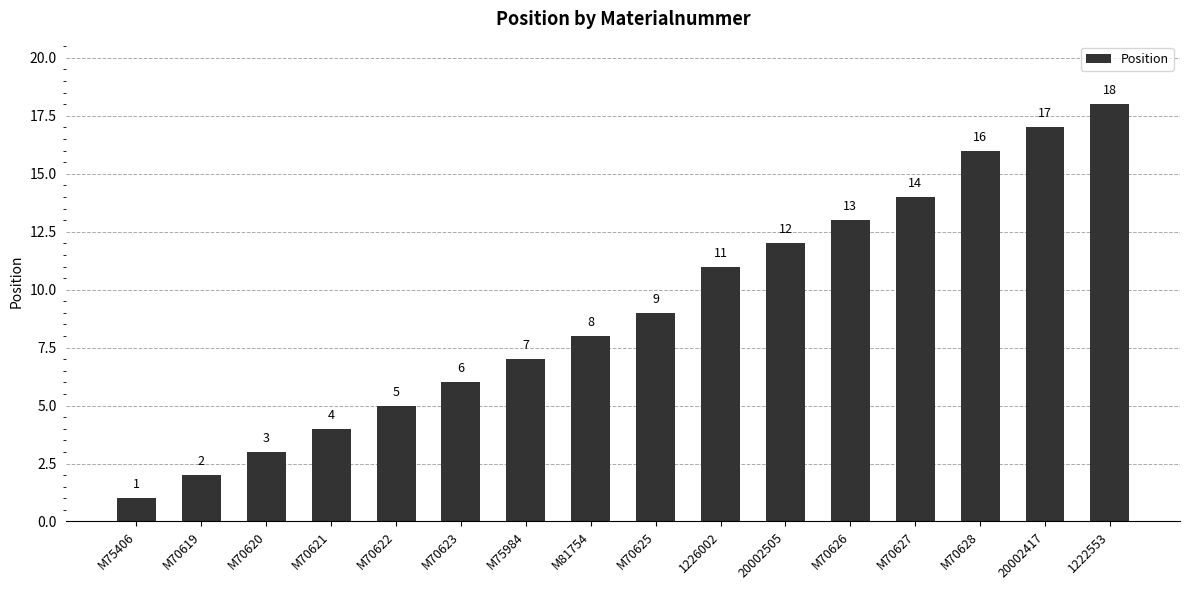

True or false: the data shows 3 at M70622.

False